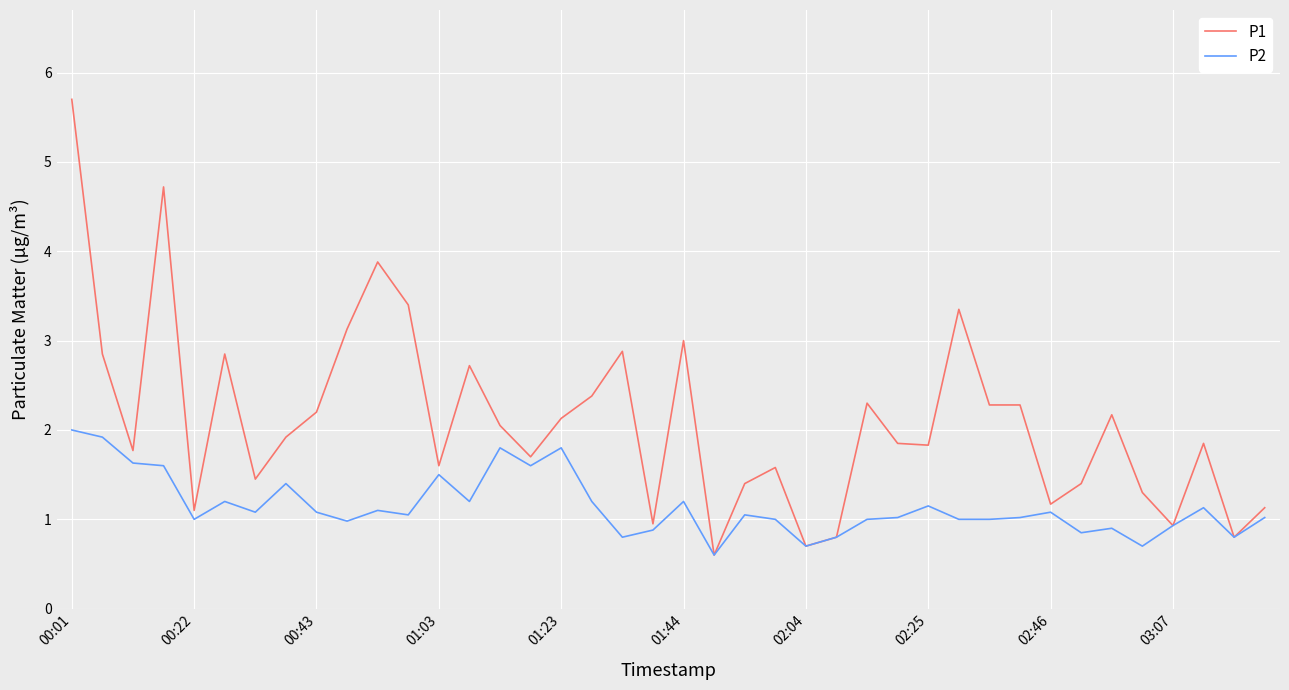

Rank the series by their maximum value, from lowest to highest.

P2, P1